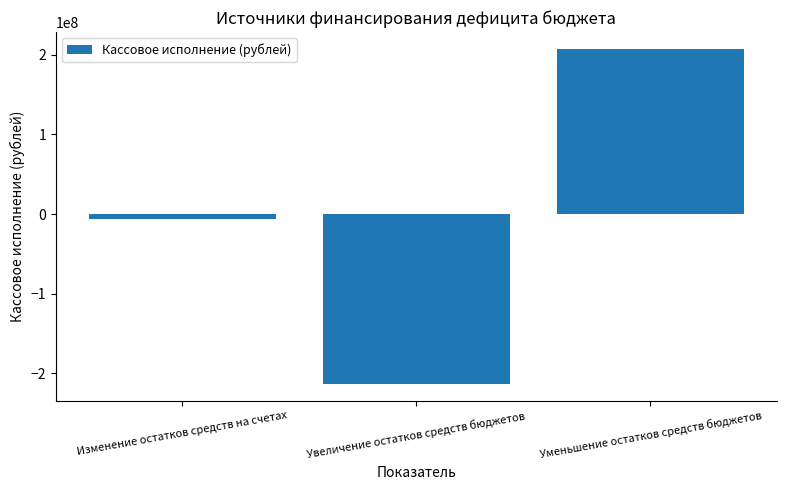

What is the smallest value displayed?

-213283651.3